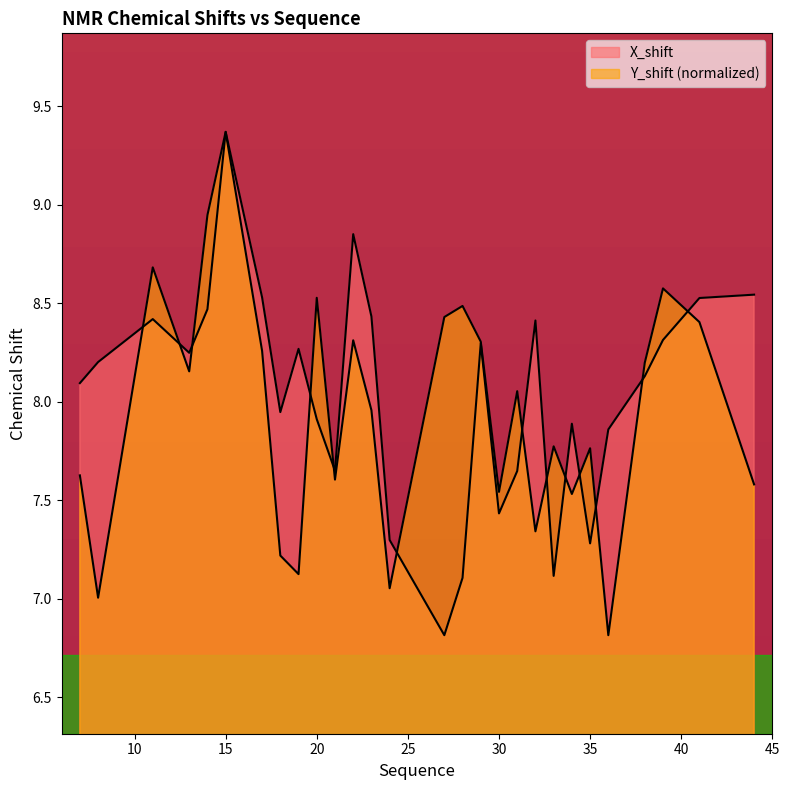

Is the value of X_shift at 23 greater than the value of Y_shift at 41?

Yes